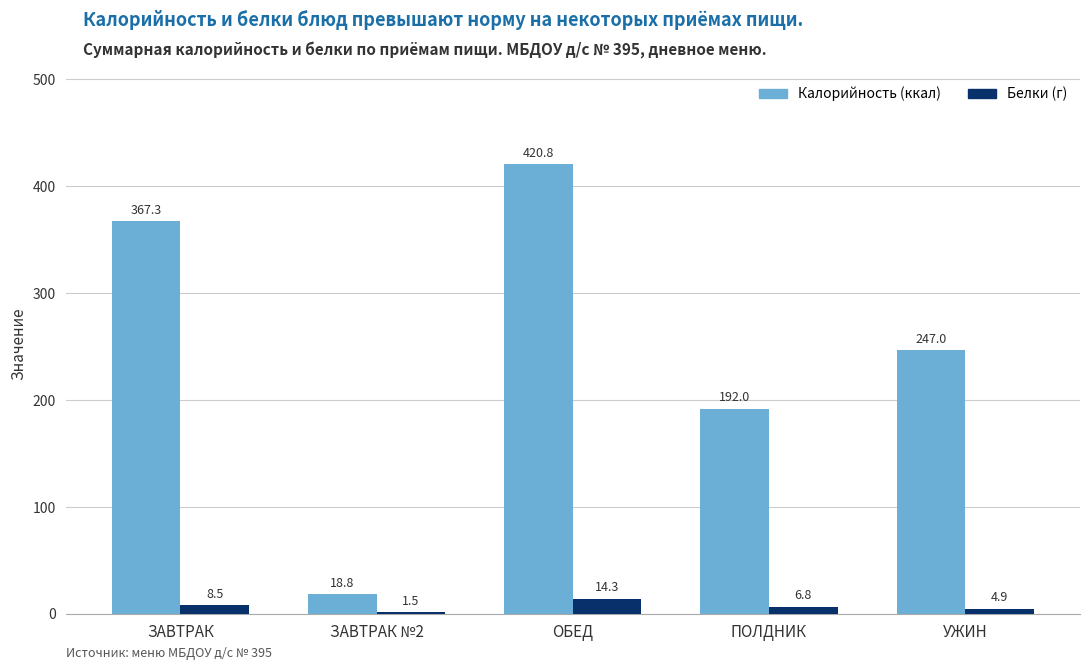

What is the difference between the Калорийность (ккал) values at ЗАВТРАК and ОБЕД?

53.5